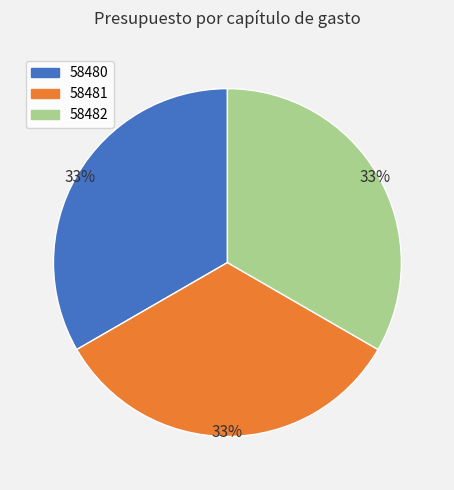

Does 58482 account for over 50% of the chart?

No